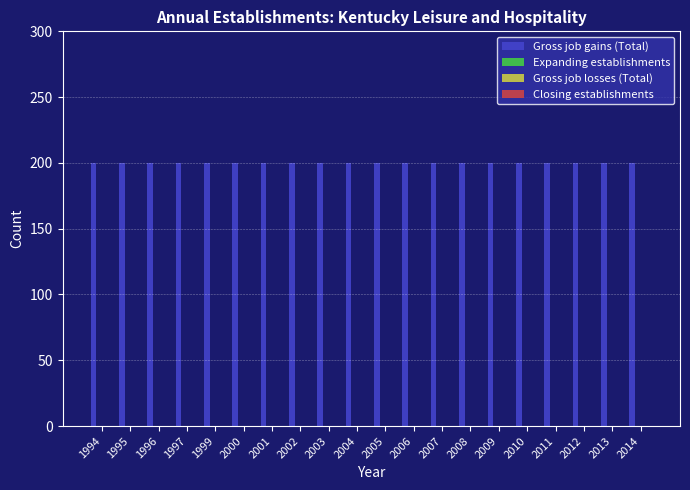

Is the value of Expanding establishments at 1995 greater than the value of Gross job gains (Total) at 1994?

No